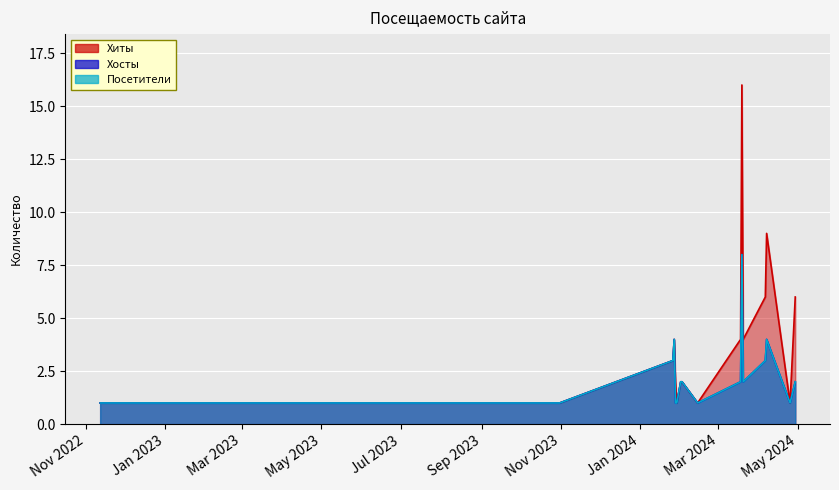

Is the value of Хиты at 2024-03-18 greater than the value of Хосты at 2024-04-29?

Yes